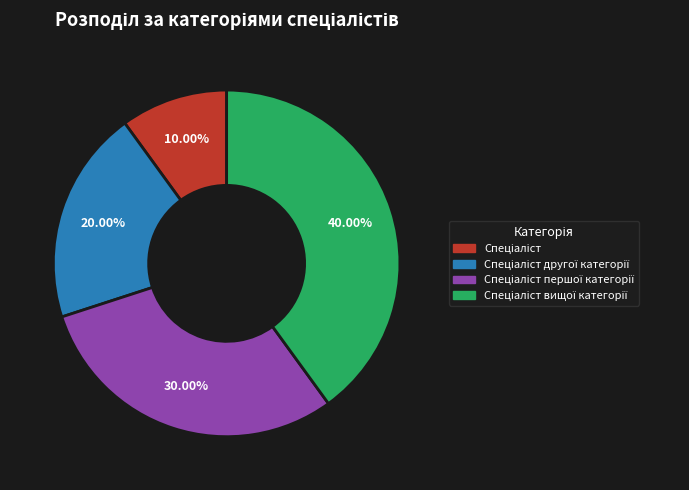

Is there a majority slice in this chart?

No